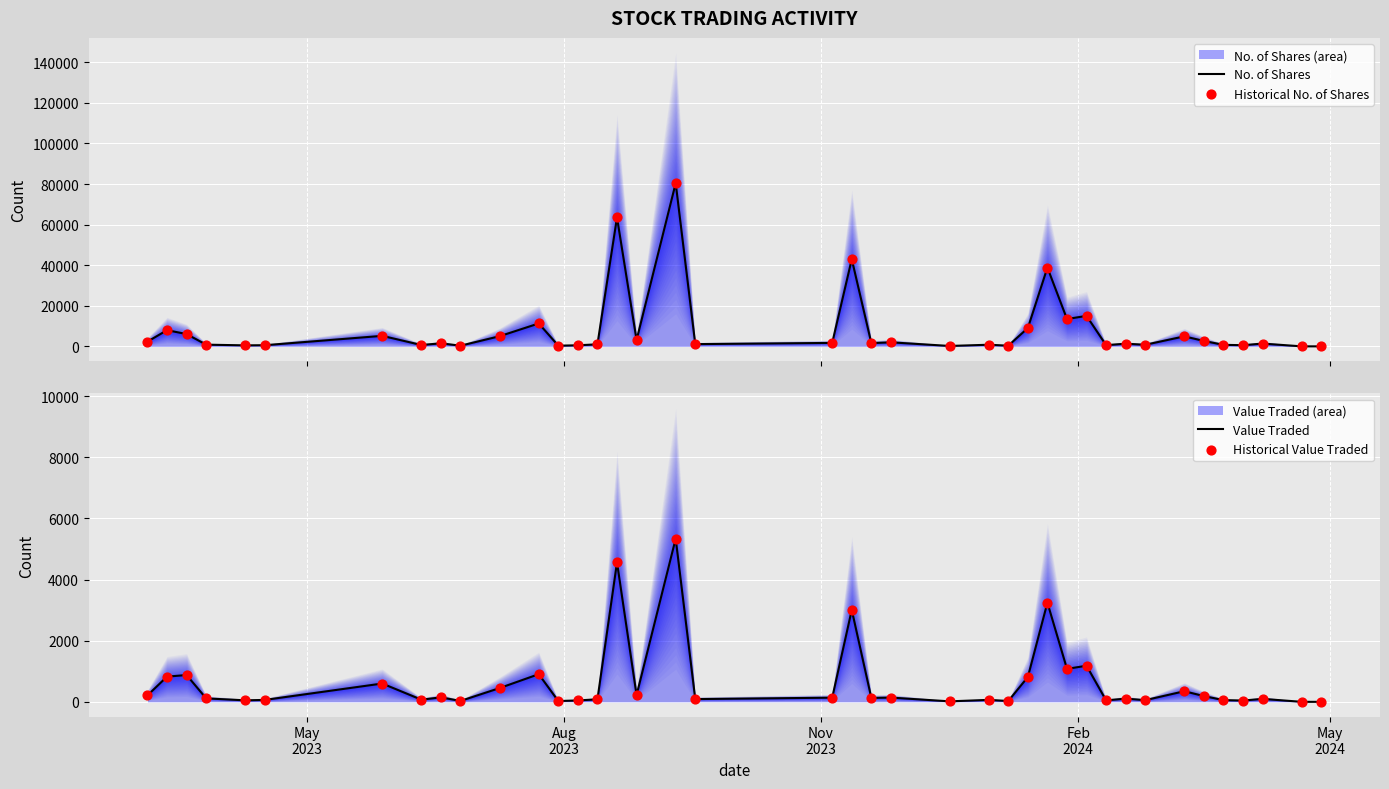

Which series has the largest total across all categories?

No. of Shares